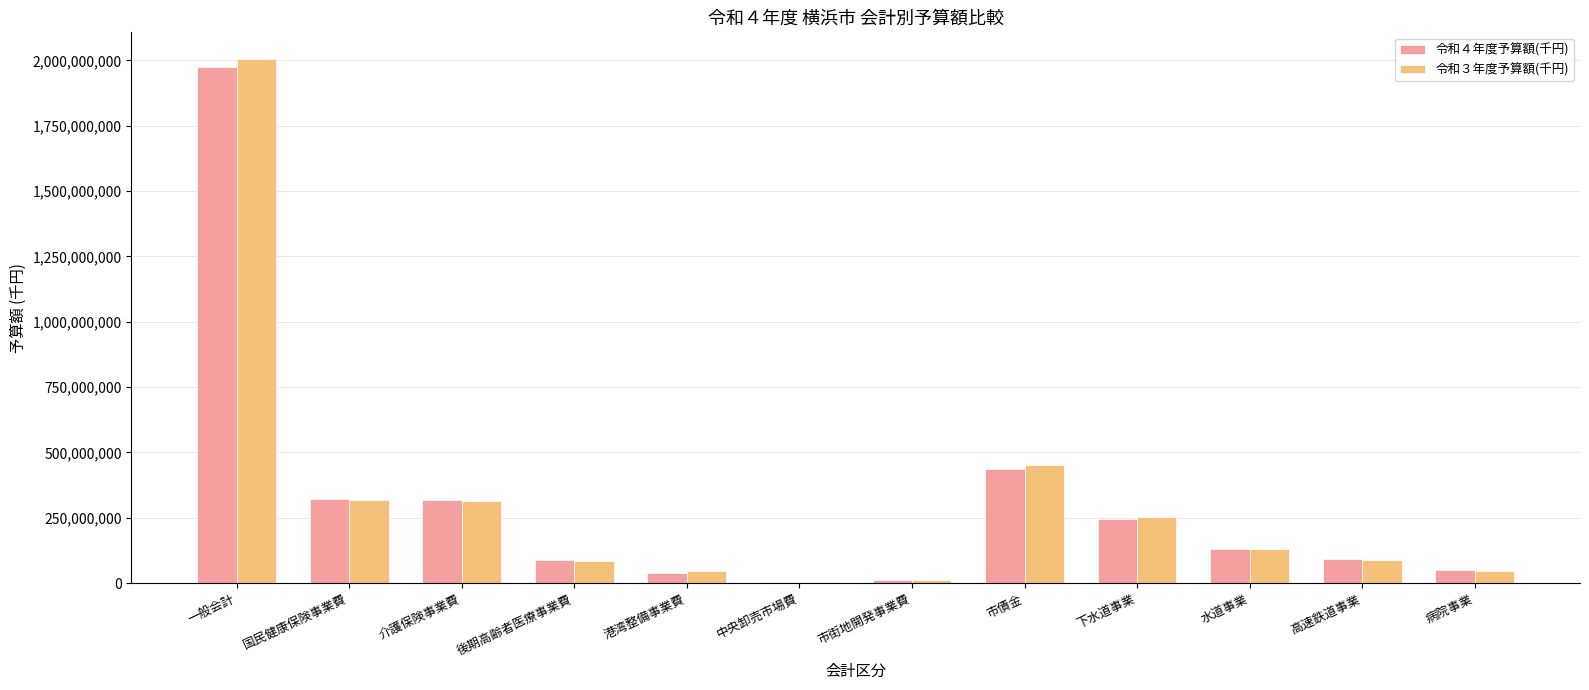

Read the 令和３年度予算額(千円) value at 病院事業, to the nearest 10.

46618330